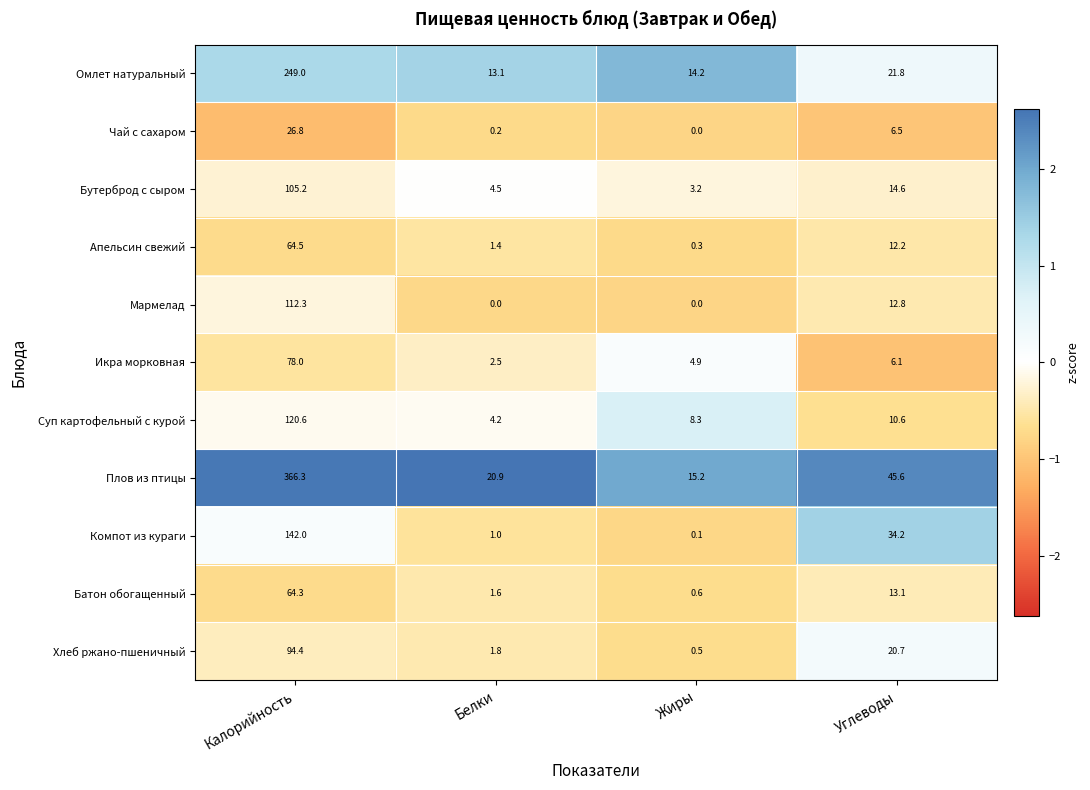

Which category has the highest value across all series?

Калорийность